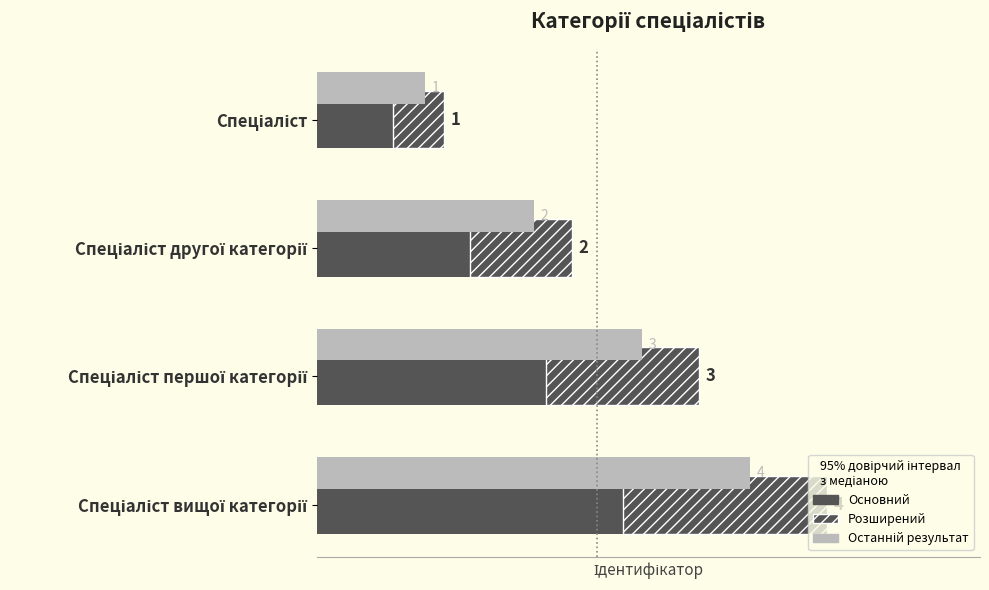

List the series in order of their overall mean, highest first.

Останній результат, Ідентифікатор (основний), Ідентифікатор (розширений)